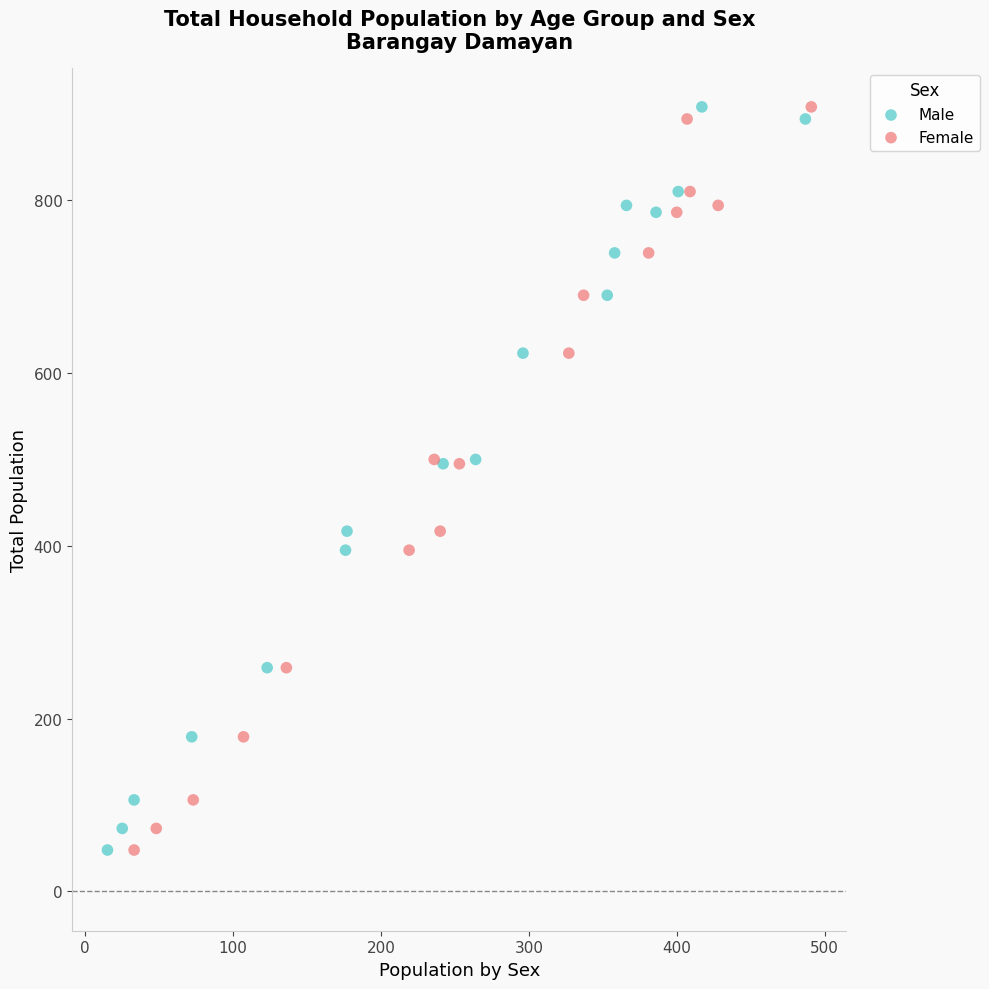

What are all the series names shown in the legend?

Male, Female